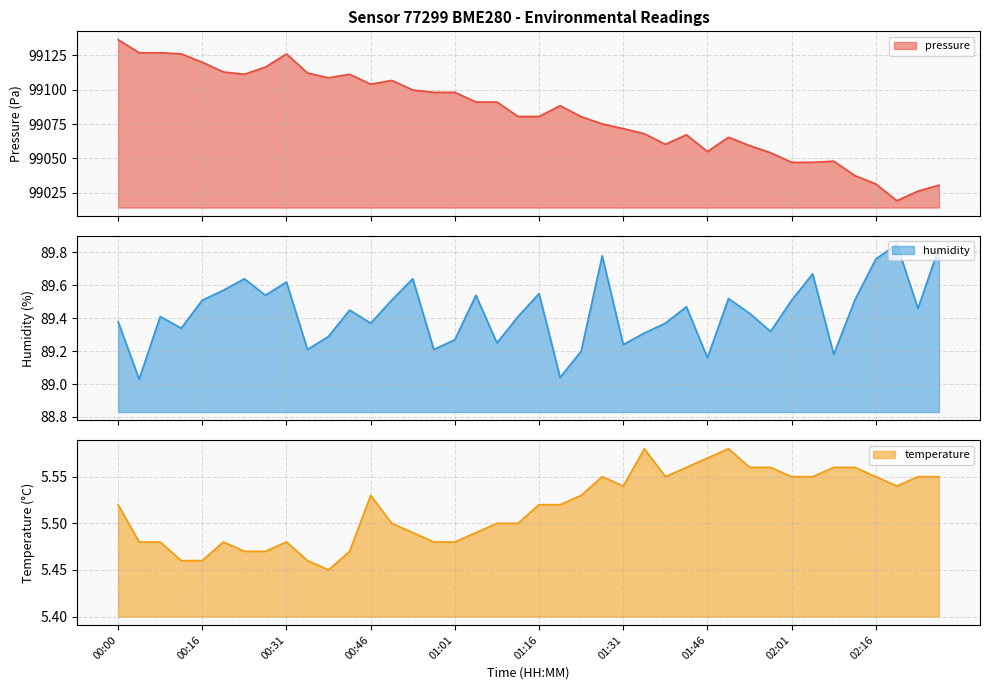

Which category has the highest value in the pressure series?

00:00